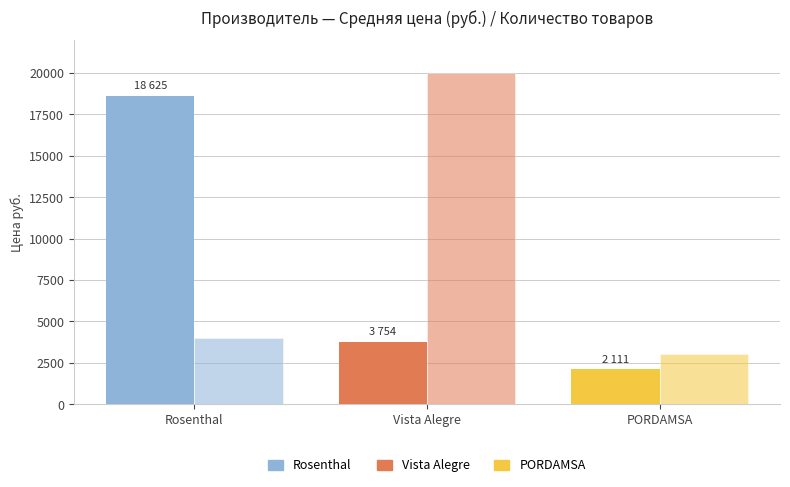

Are the bars grouped side by side (vs. stacked)?

Yes